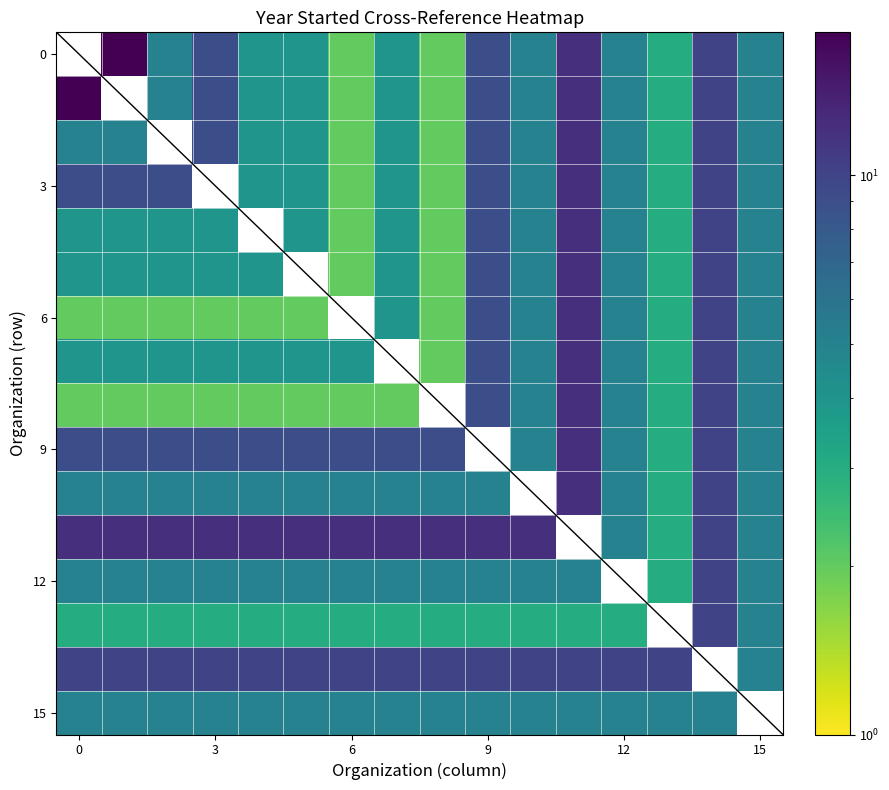

Is it true that 15 equals 5.0 at 9?

True